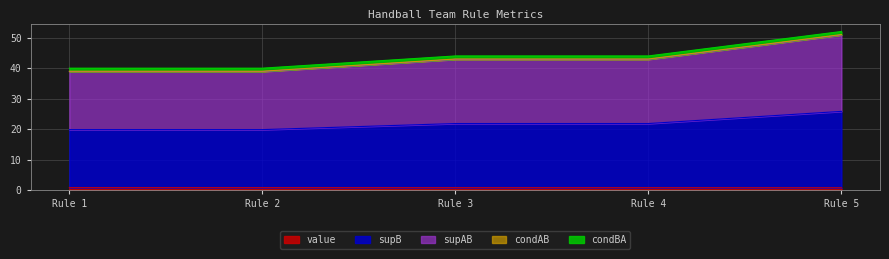

Does the chart display data point markers on the line(s)?

No